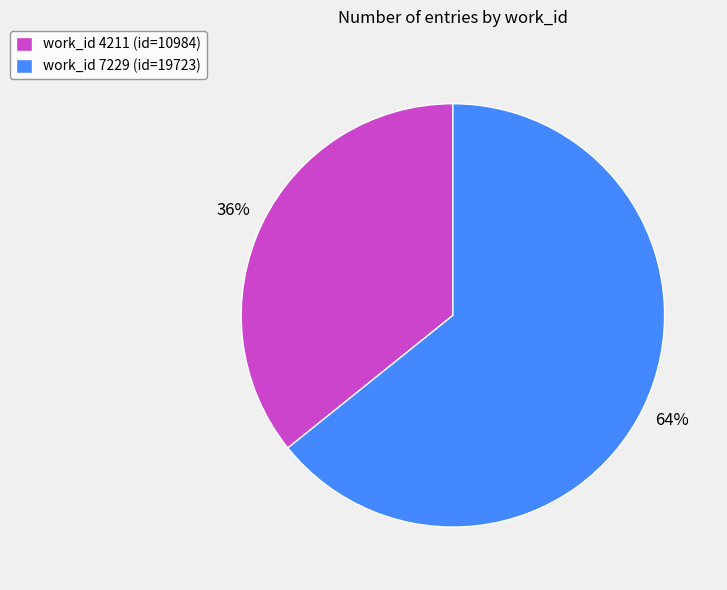

Is it true that work_id 4211 (id=10984) is 36% of the pie?

True